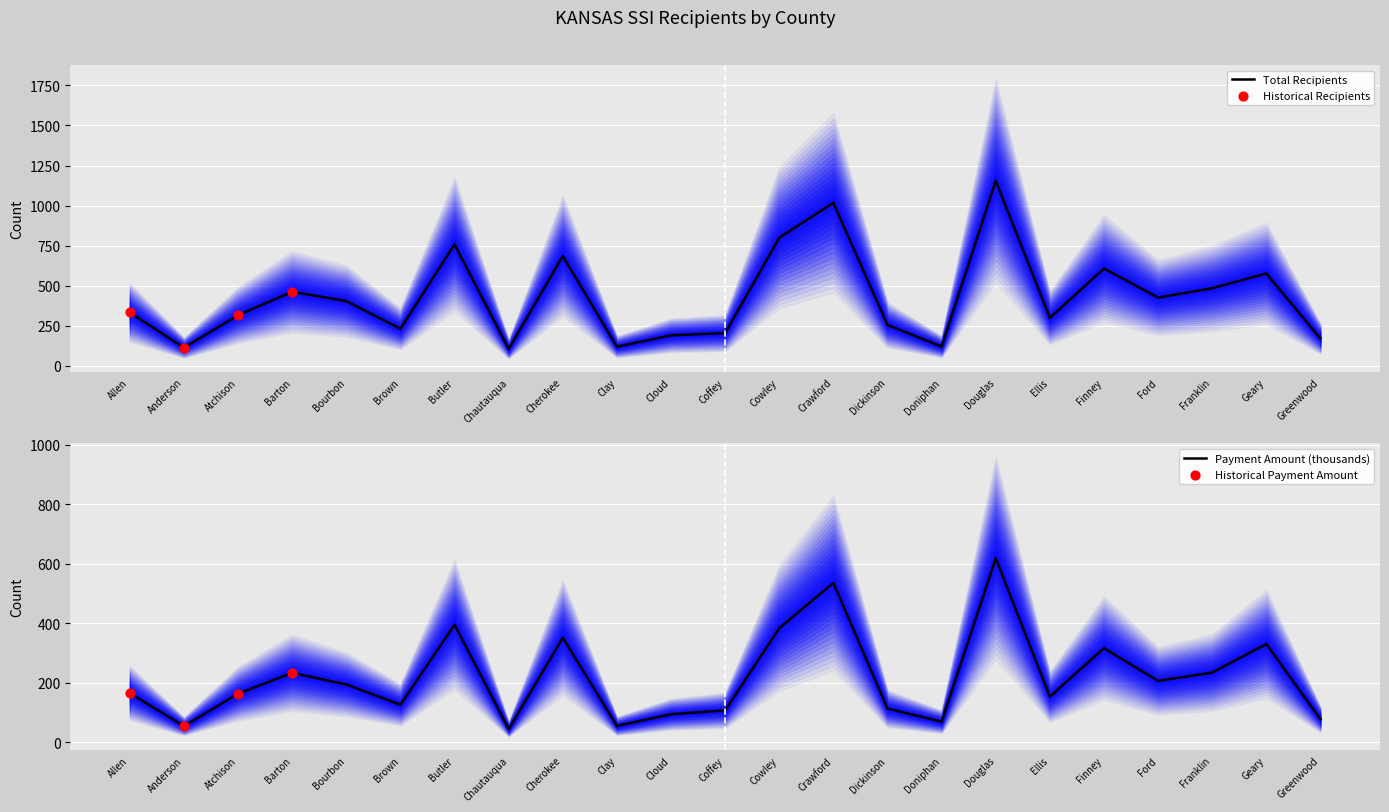

Which series reaches the minimum Y coordinate?

Payment Amount (thousands)